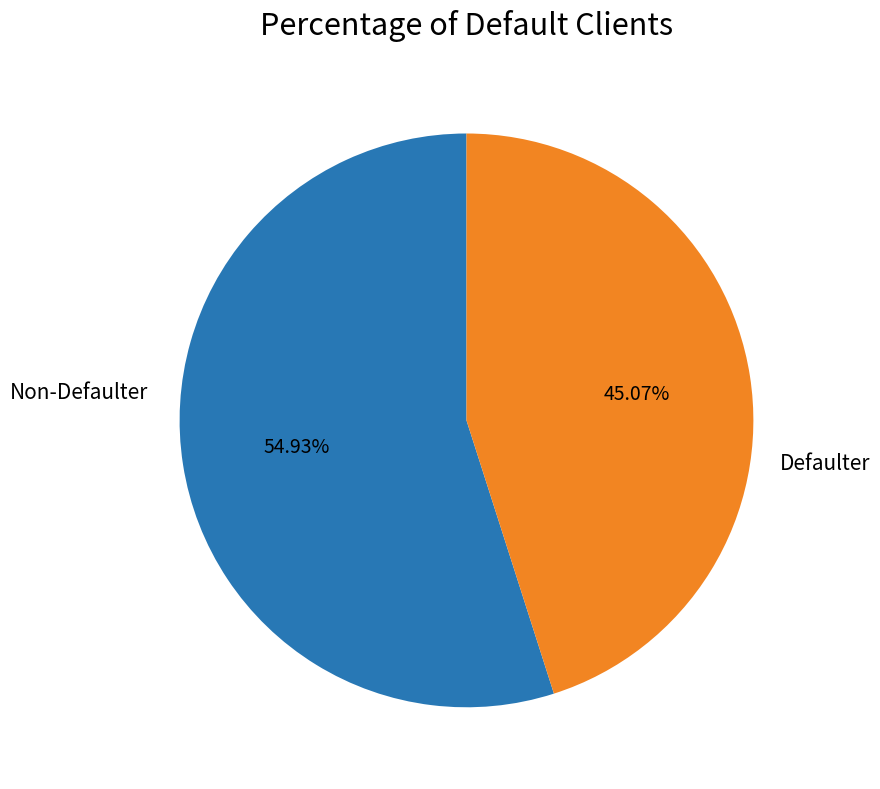

Does any single category account for the majority?

Yes